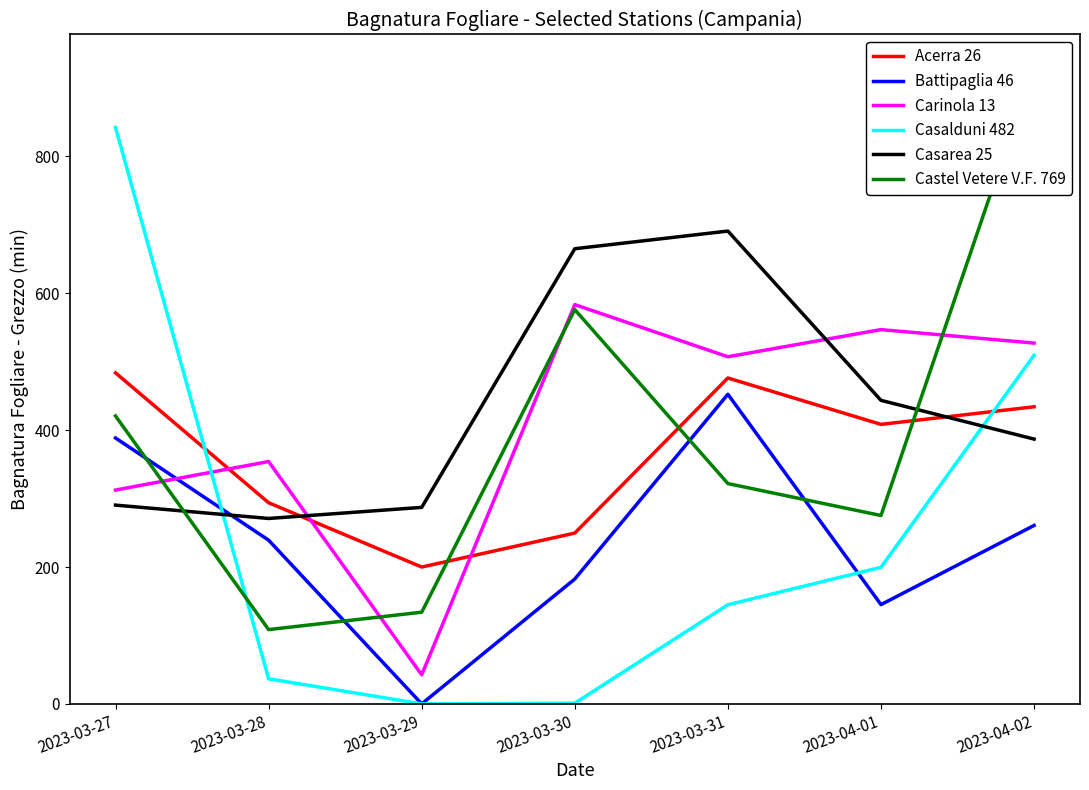

Rank the series at 2023-03-28 from lowest to highest value.

Casalduni 482, Castel Vetere V.F. 769, Battipaglia 46, Casarea 25, Acerra 26, Carinola 13